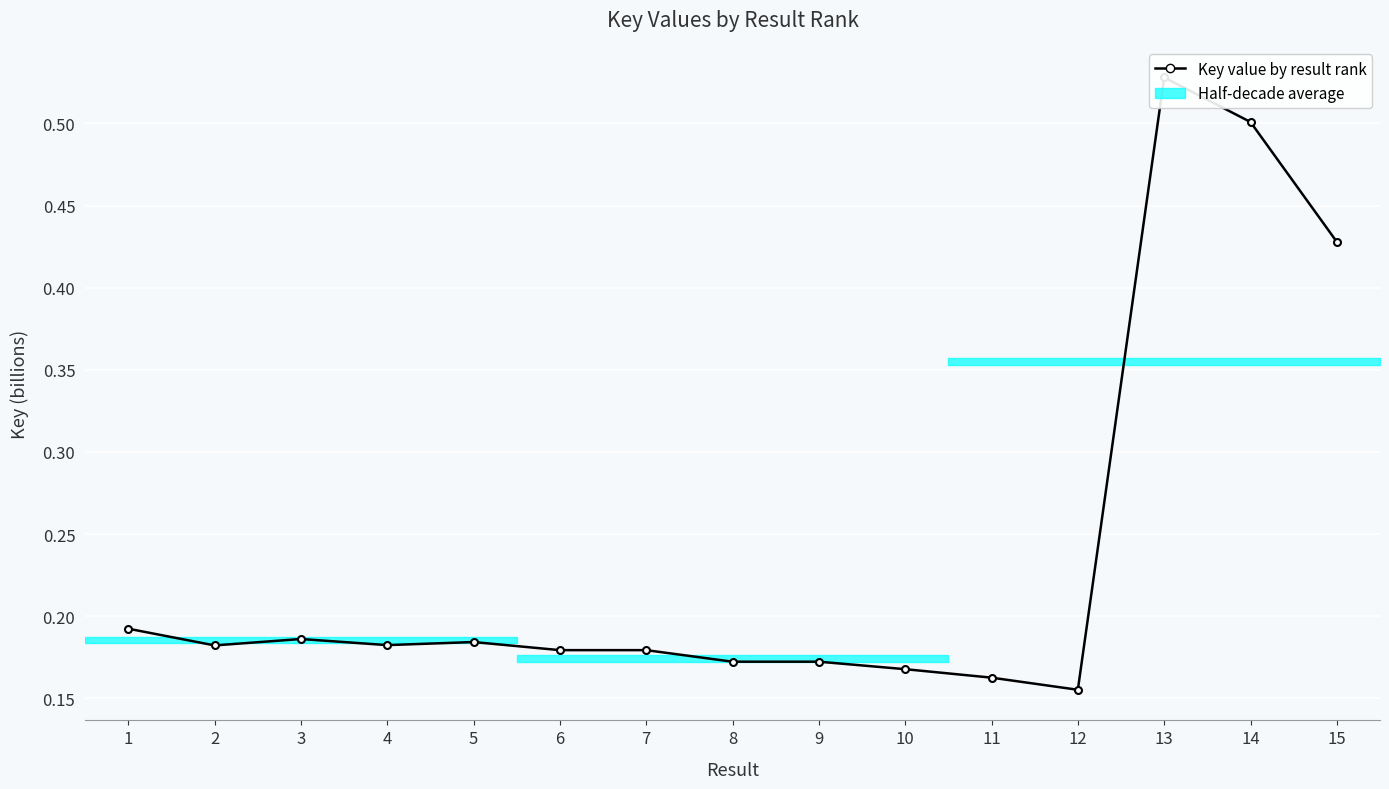

Is this an area chart (filled region under the line)?

No